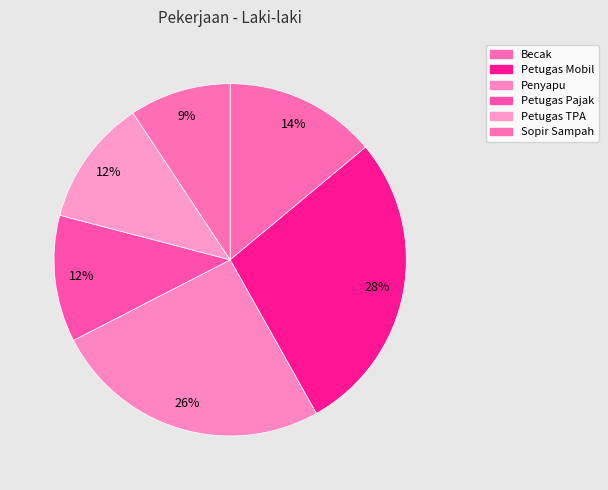

Count the number of slices in the pie.

6